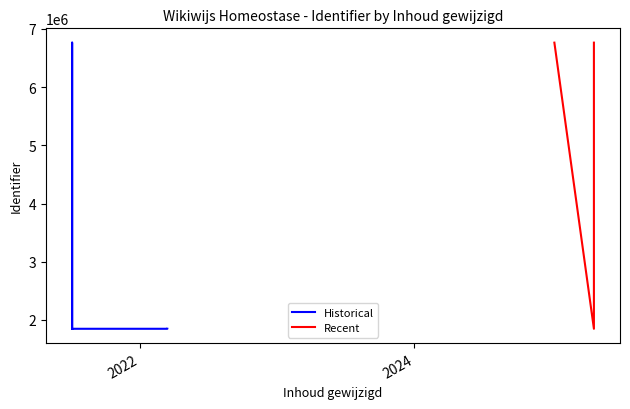

What is the label of the 6th point from the right?

2021-07-06